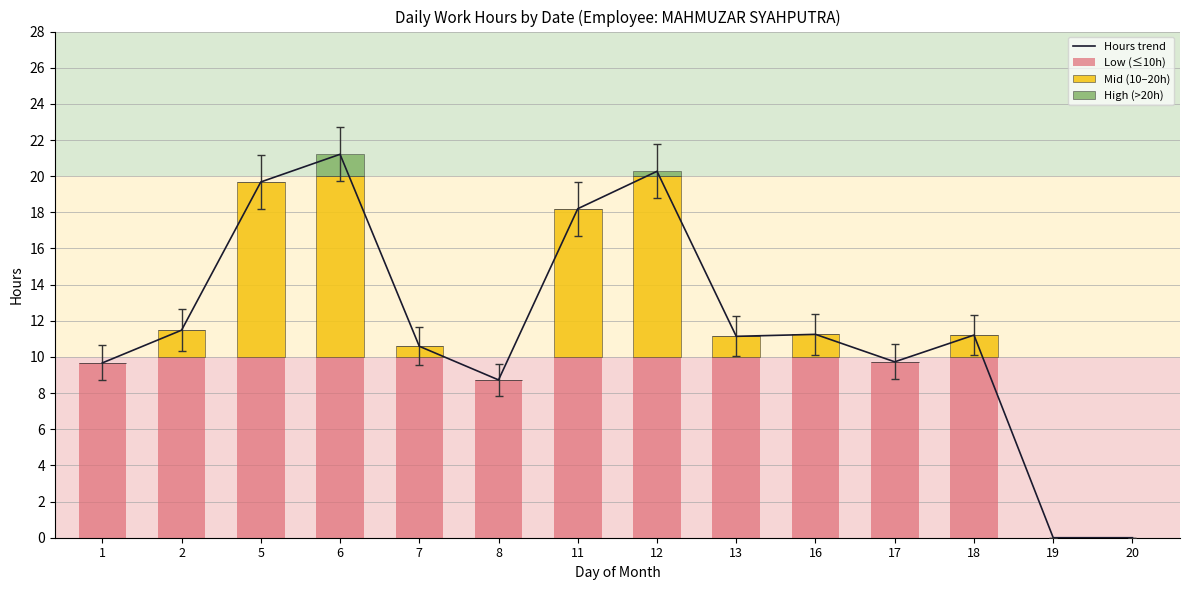

How many groups of bars are there?

14